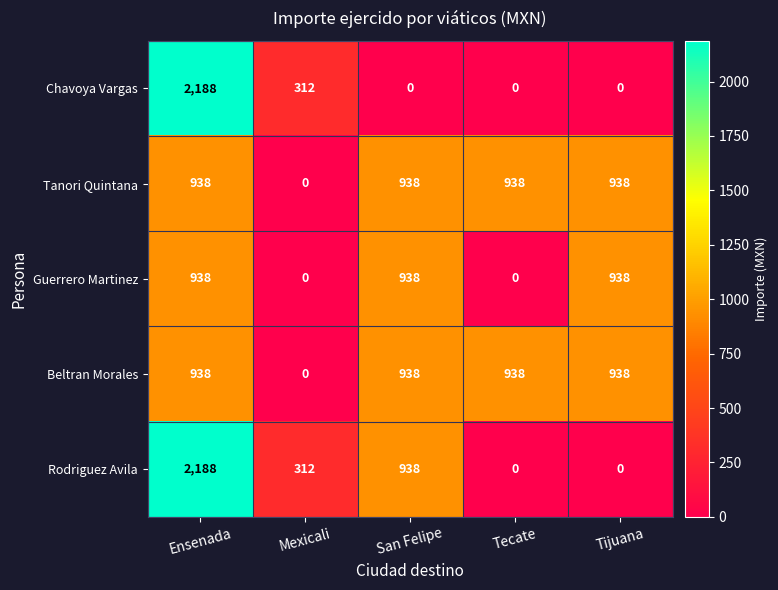

At which category is the sum across all series the highest?

Ensenada